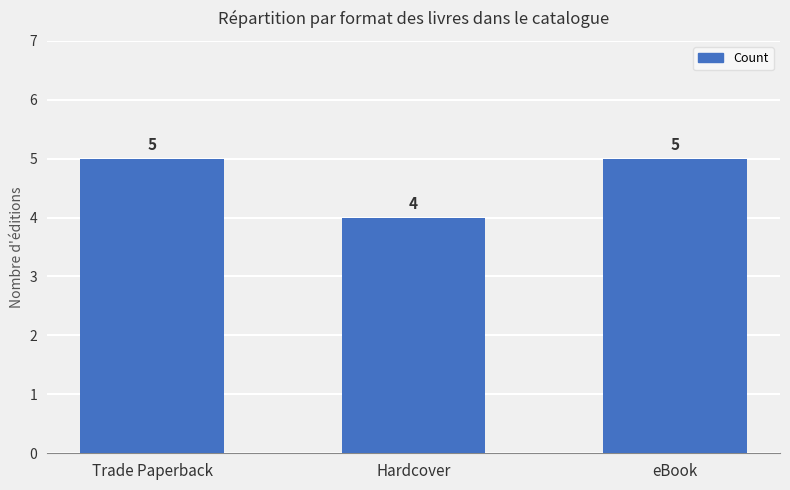

What is the average value?

5